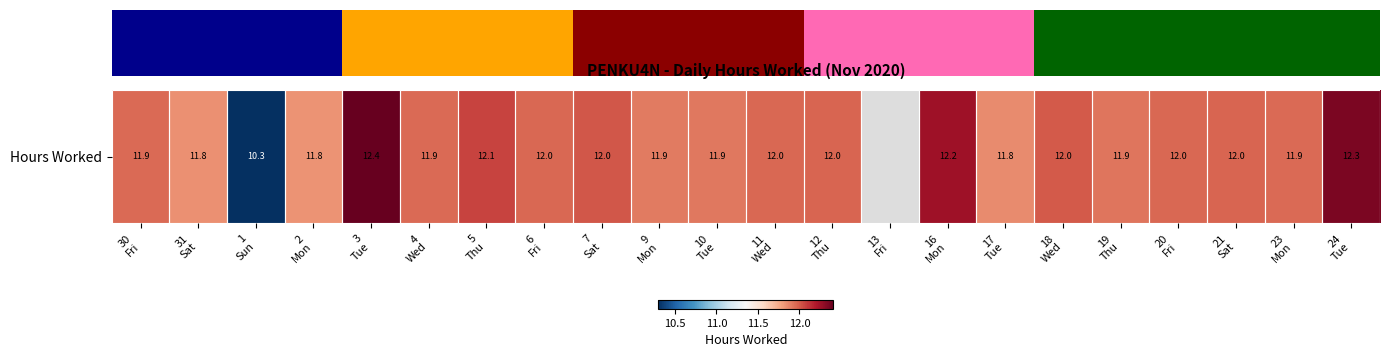

At which label is the value closest to 11?

1
Sun